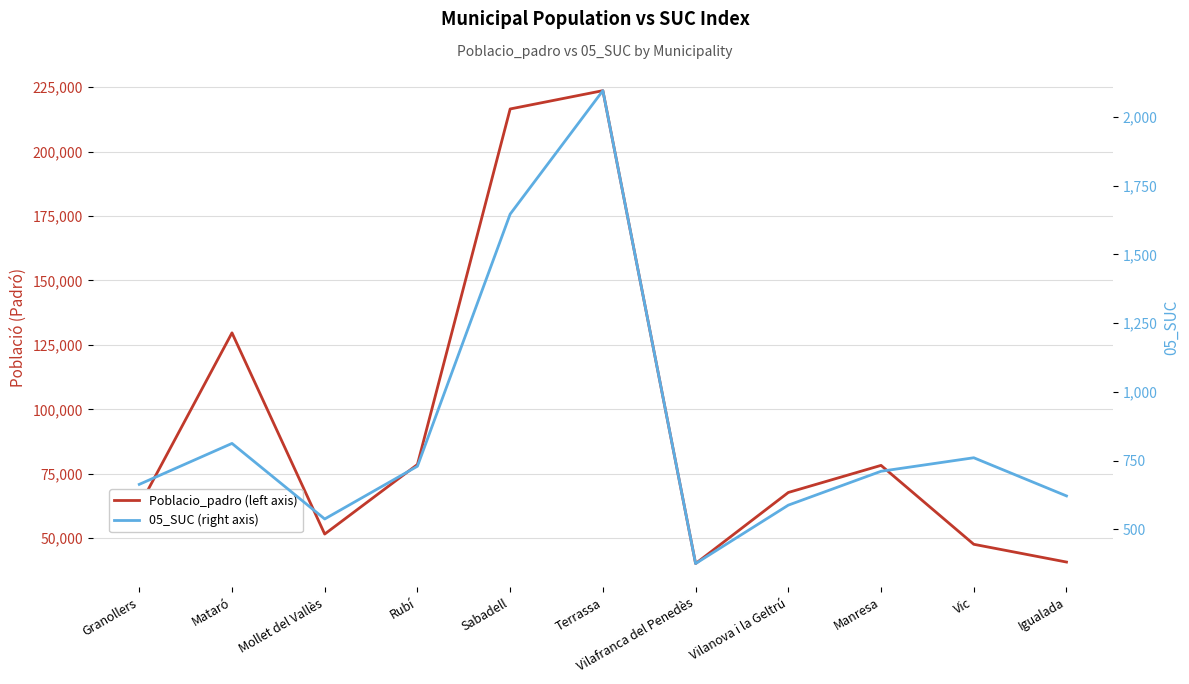

What are all the series names shown in the legend?

Poblacio_padro (left axis), 05_SUC (right axis)